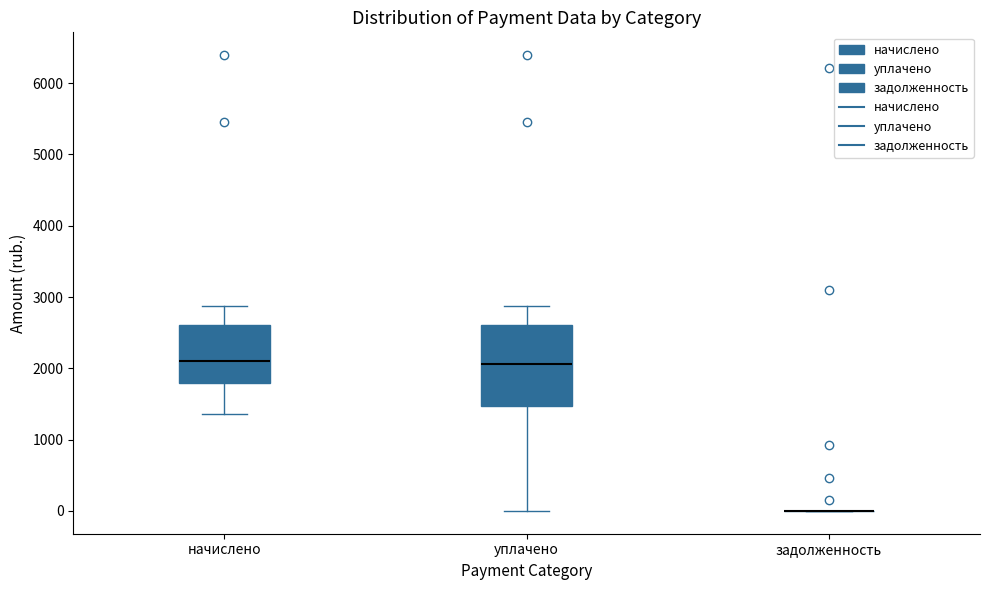

Reading left to right, read every box against the y-axis: the position of its median line, the range the box covers, and the ends of its whiskers. The values are not printed on the chart, so give them approximately, as read against the axis.

начислено: median 2100, box 1800 to 2600, whiskers 1400 to 2900
уплачено: median 2100, box 1500 to 2600, whiskers 0 to 2900
задолженность: box collapsed to a line at 0, whiskers 0 to 0